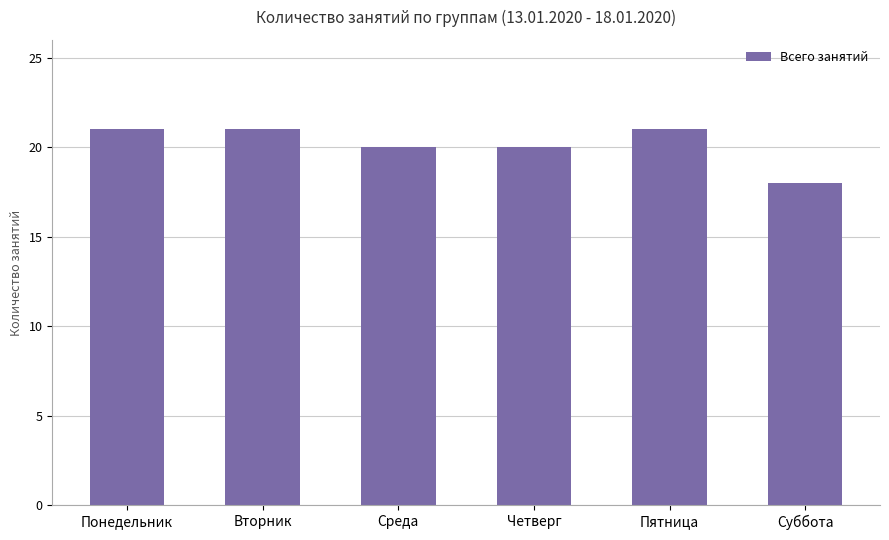

What is the average value?

20